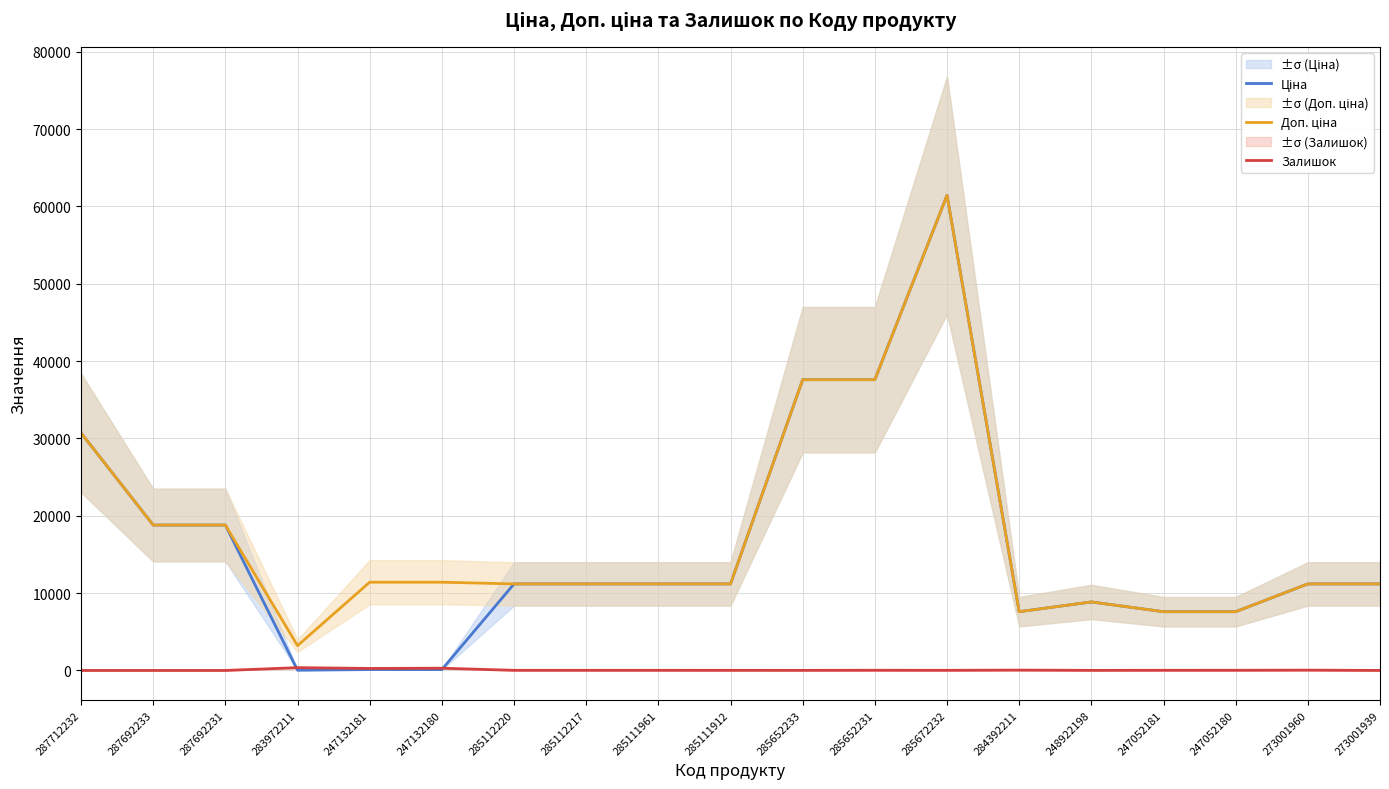

Which series has the widest spread of values?

Ціна